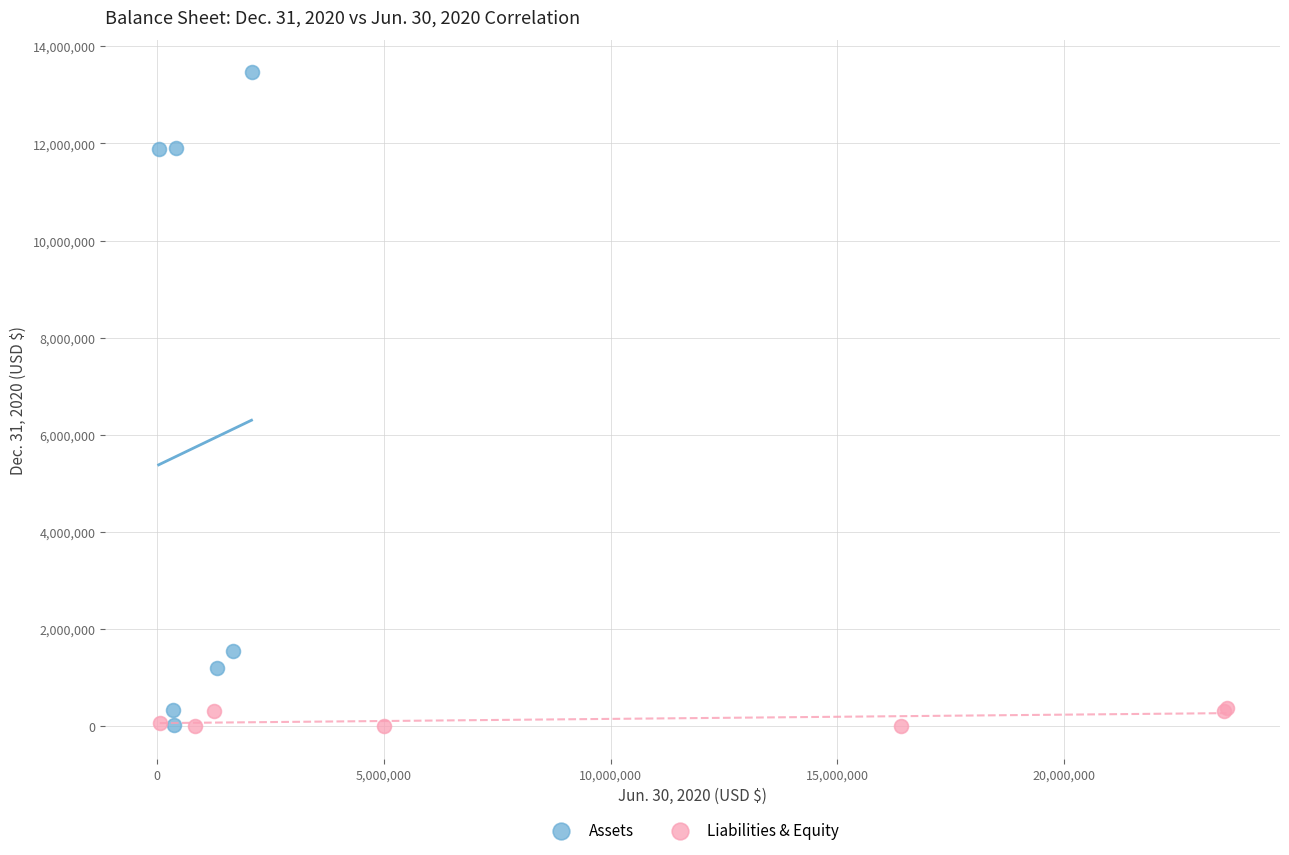

Which series contains the highest Y value?

Assets